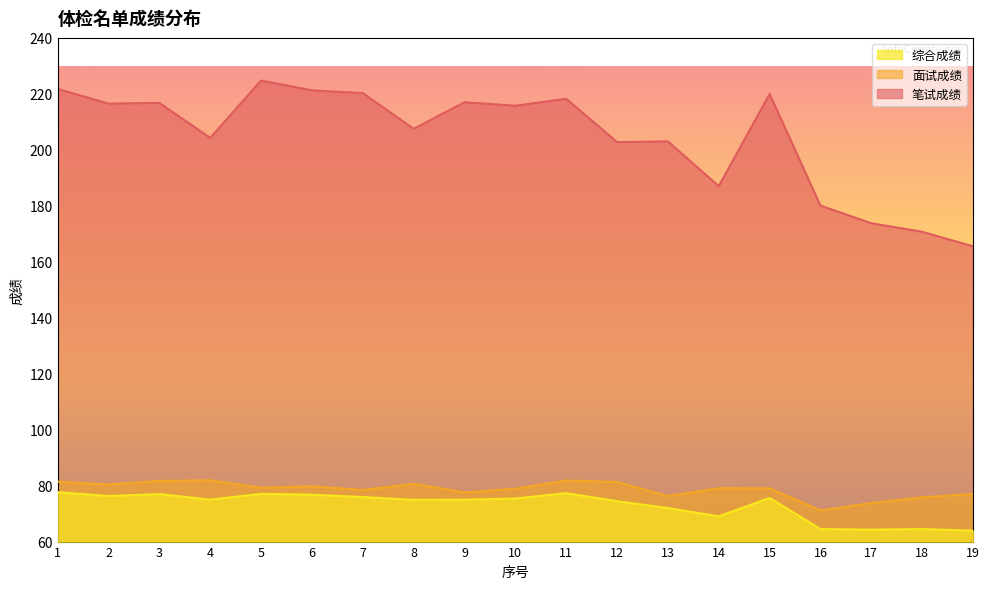

What is the spread (max minus min) of values at 1?

144.1